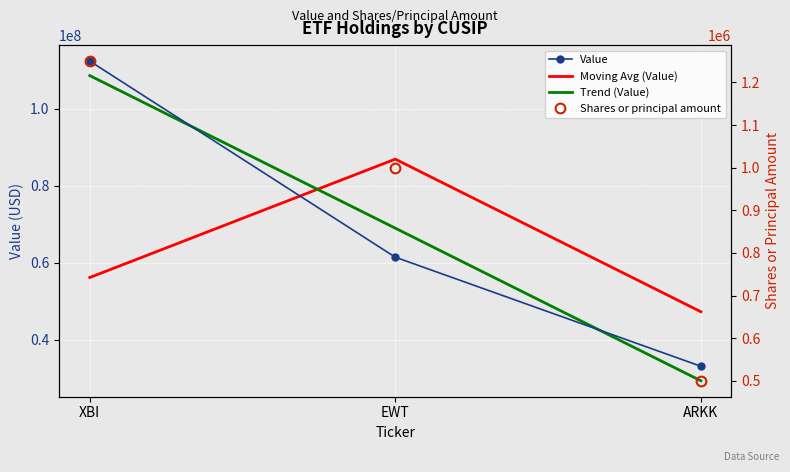

Which series changed the most between EWT and ARKK?

Moving Avg (Value)